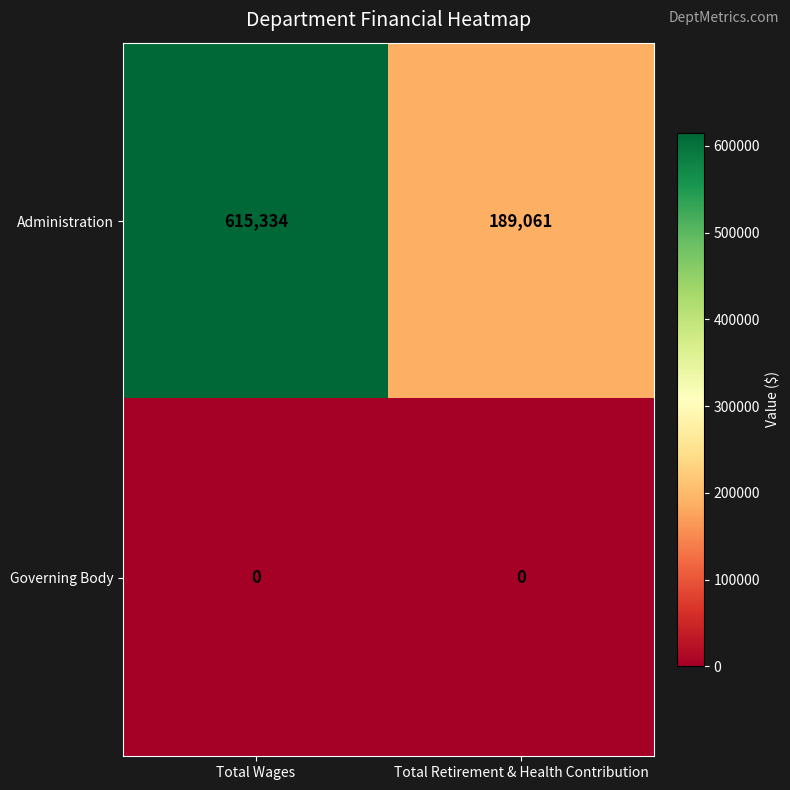

Reading left to right, list all the values displayed in this chart.

Administration: 615334	189061
Governing Body: 0	0